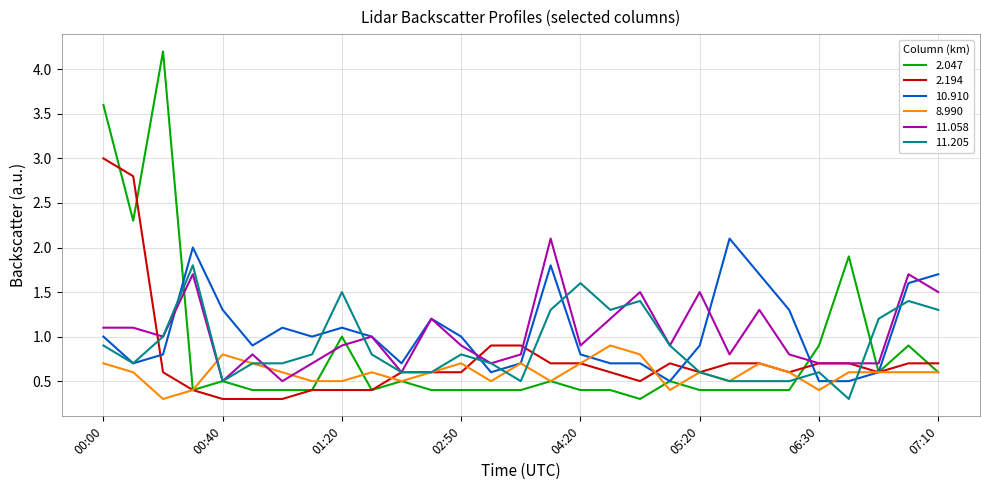

Which series has the widest spread of values?

2.047